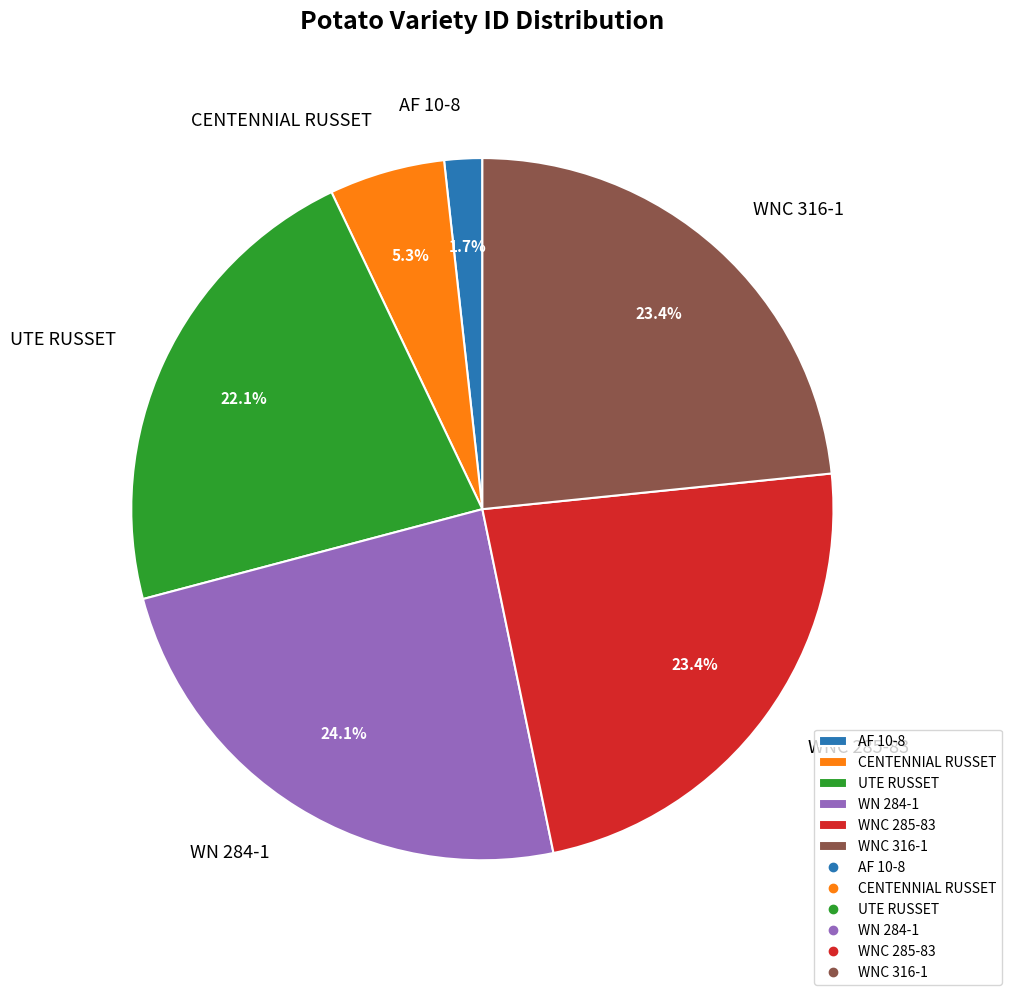

Does WNC 285-83 account for over 50% of the chart?

No